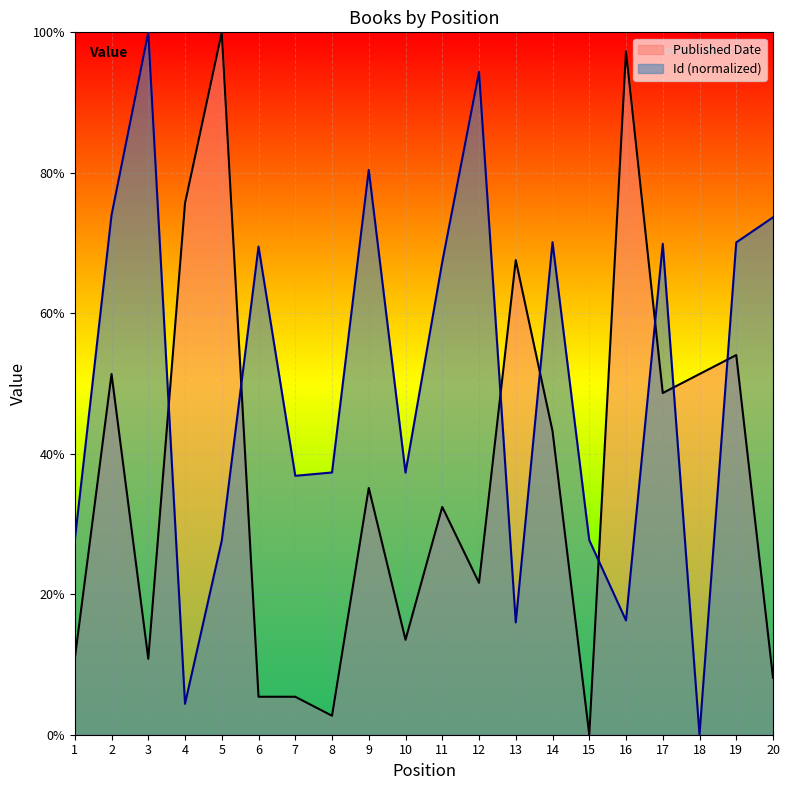

How many intersections are there between Id (normalized) and Published Date?

8